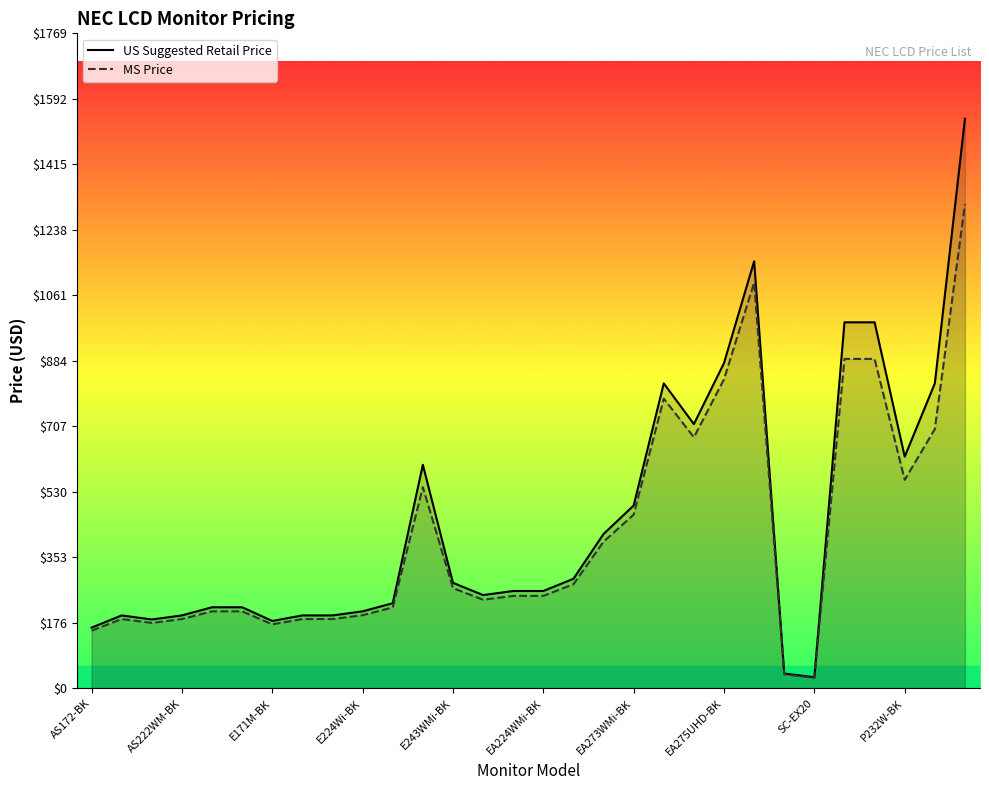

What is the sum of the US Suggested Retail Price values at 17 and 20?

1131.0